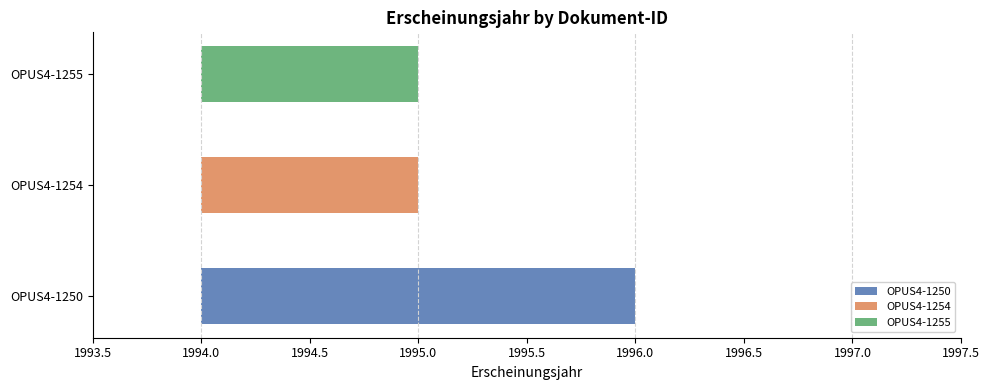

Are the bars horizontal?

Yes